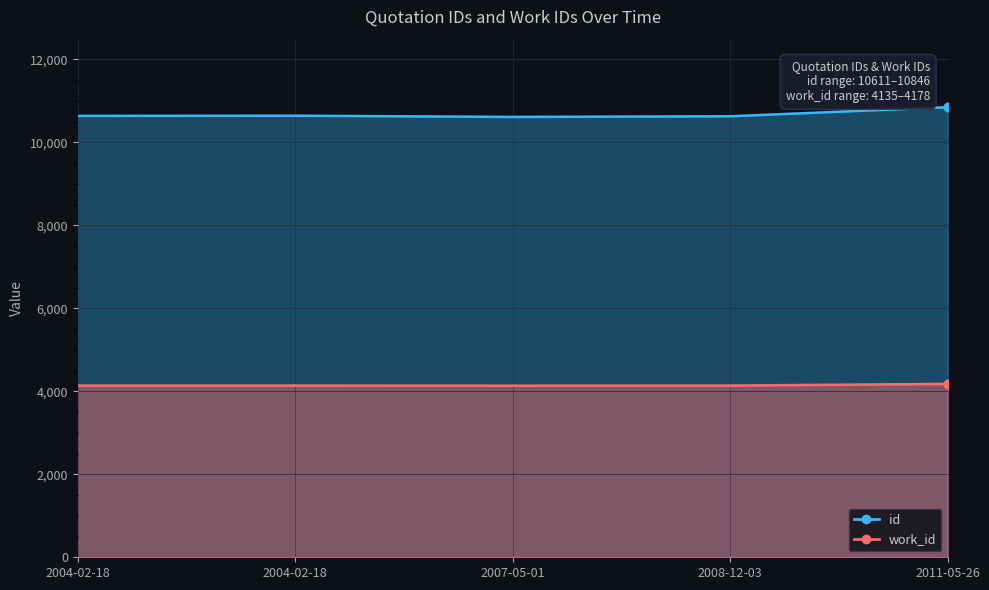

Which series has the widest spread of Y values?

work_id